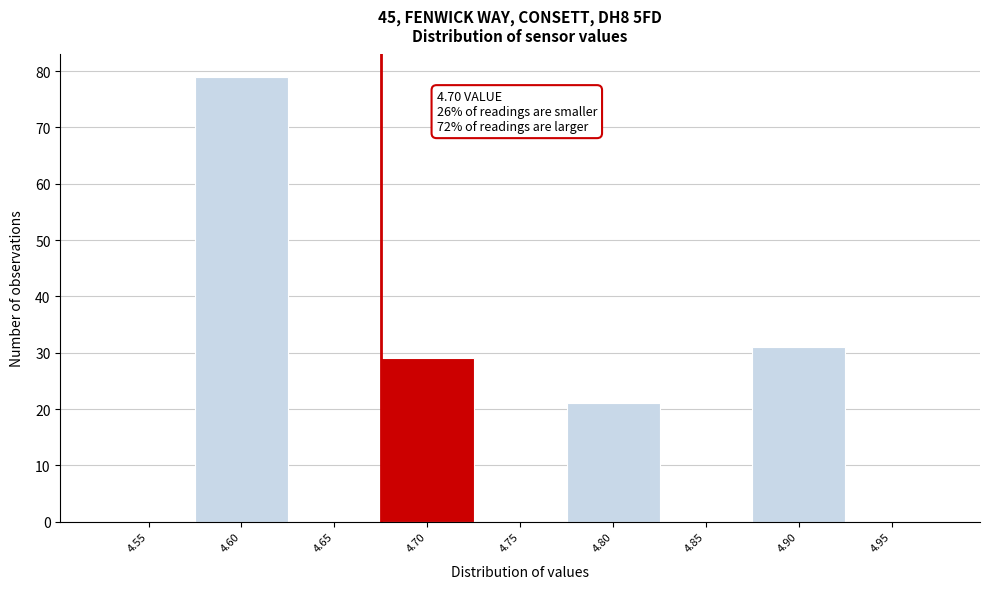

Reading left to right, list all the values displayed in this chart.

4.55=0	4.60=79	4.65=0	4.70=29	4.75=0	4.80=21	4.85=0	4.90=31	4.95=0